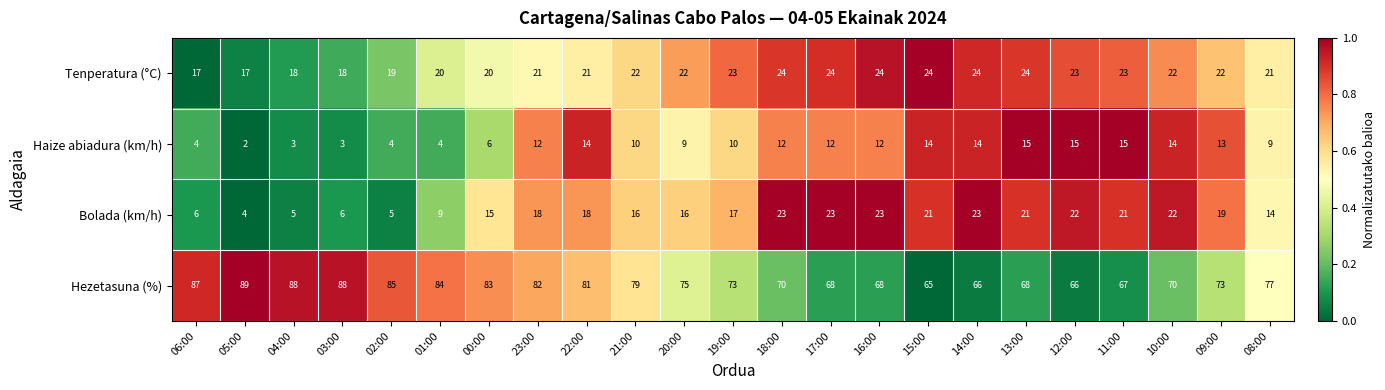

Which series has the largest range (max minus min)?

Hezetasuna (%)